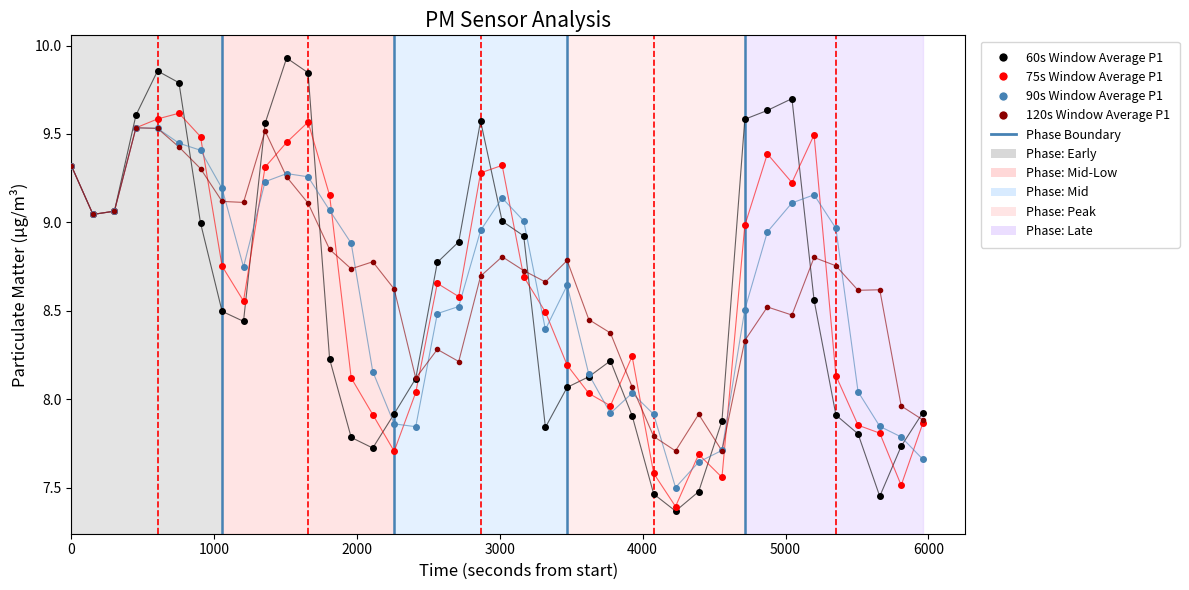

Which series has the largest range (max minus min)?

60s Window Average P1